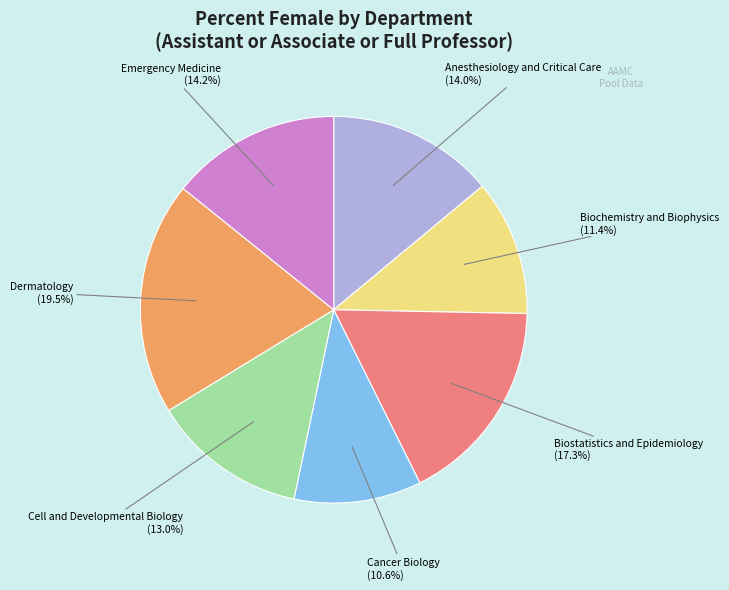

Does any single category account for the majority?

No